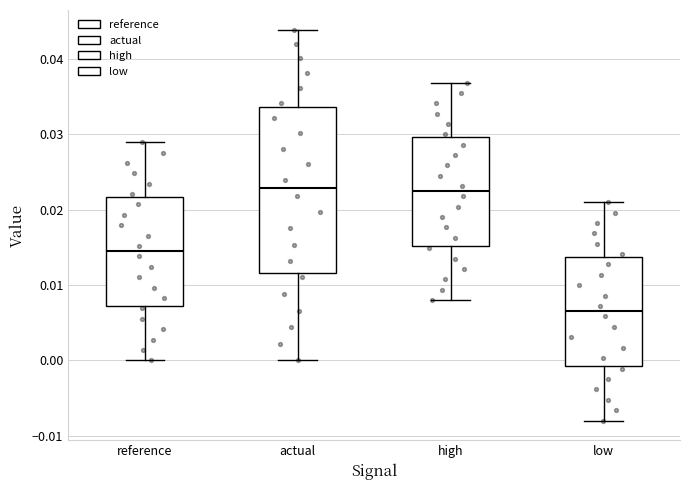

Which box is the tallest, from its lower edge to its upper edge?

actual